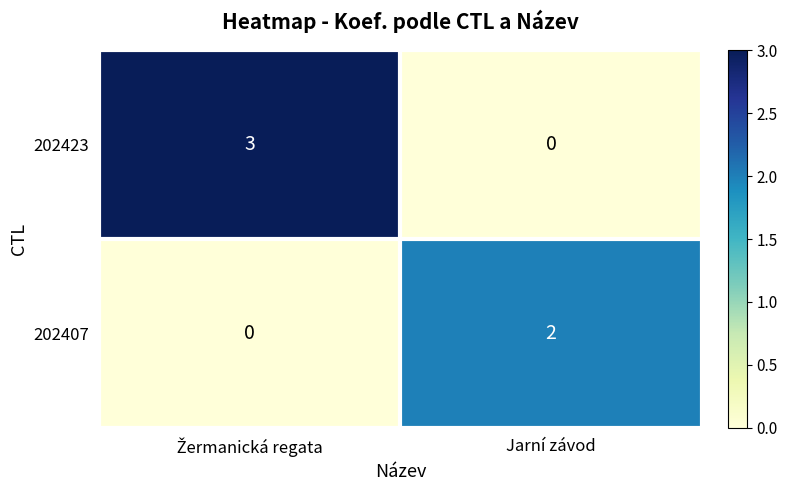

What is the sum of all 202423 values?

3